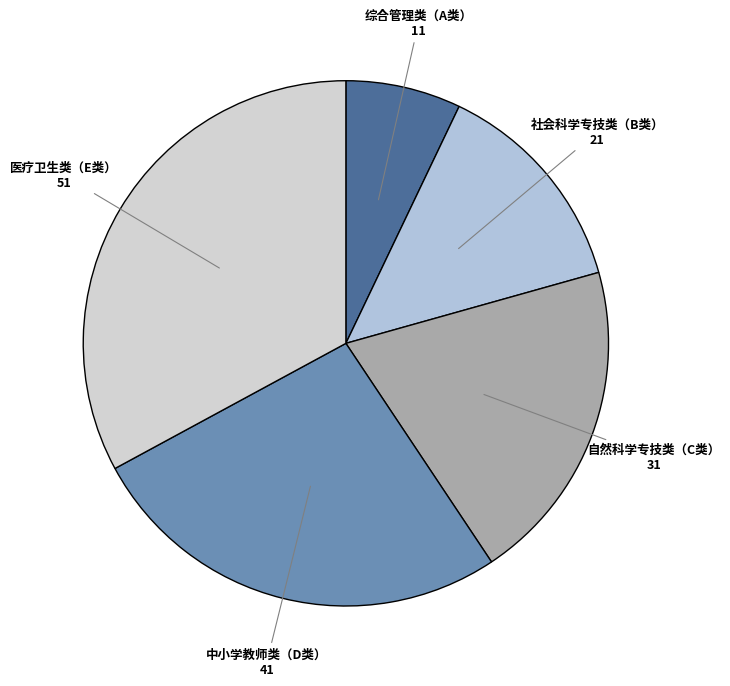

Is the sum of 自然科学专技类（C类） and 综合管理类（A类） greater than half?

No